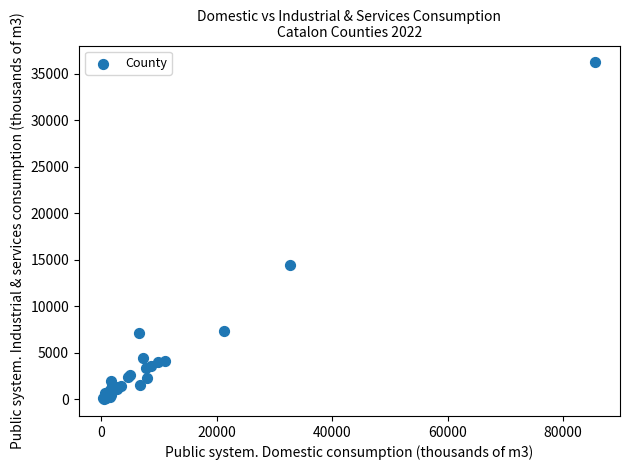

What Y value in the scatter plot is closest to 18138?

14477.1